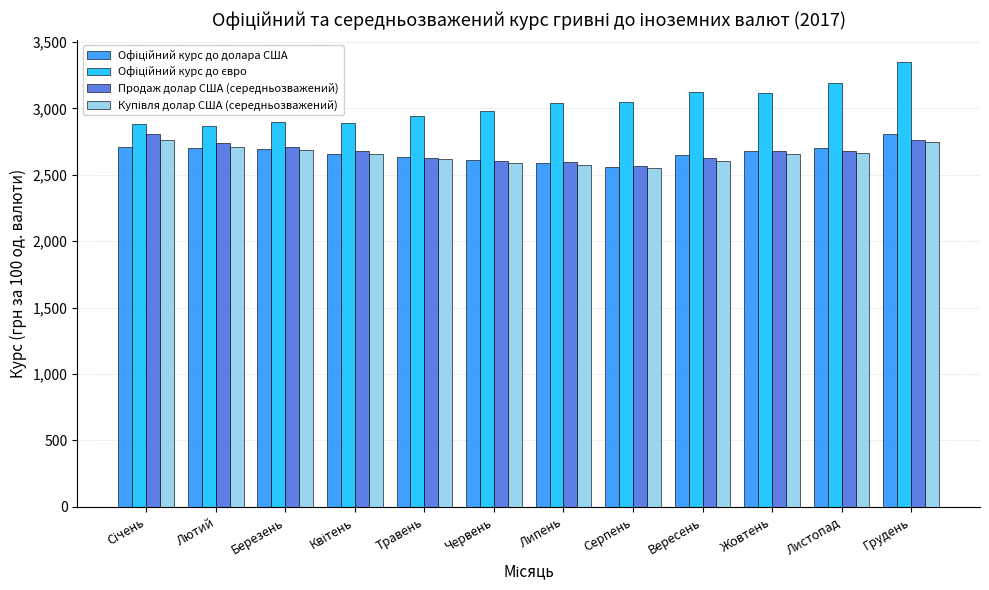

What is the sum of all Продаж долар США (середньозважений) values?

32075.8